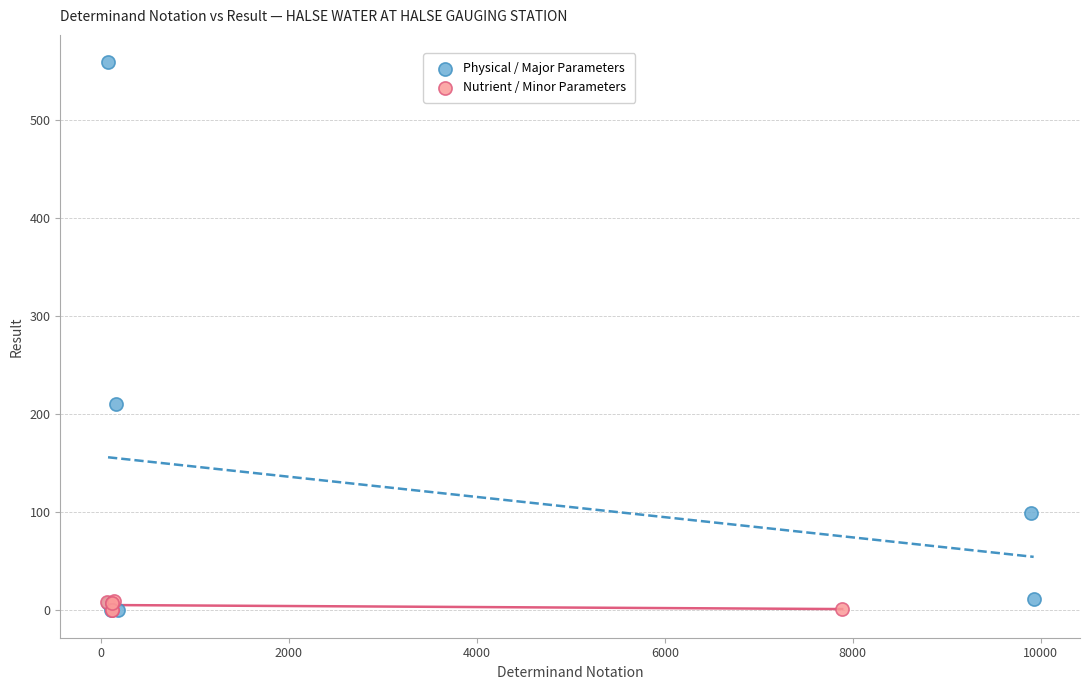

What are all the series names shown in the legend?

Physical / Major Parameters, Nutrient / Minor Parameters